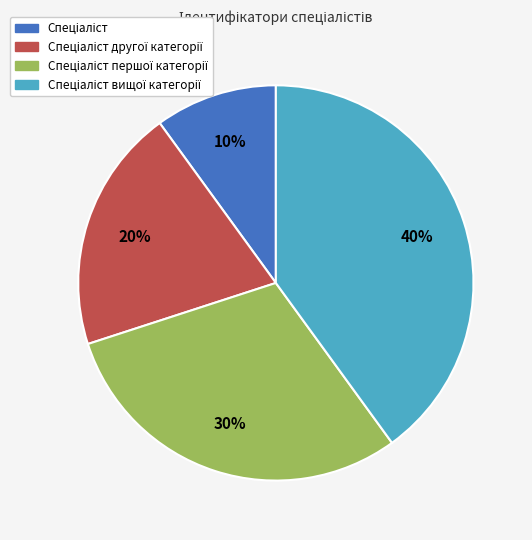

How many slices are in this pie chart?

4